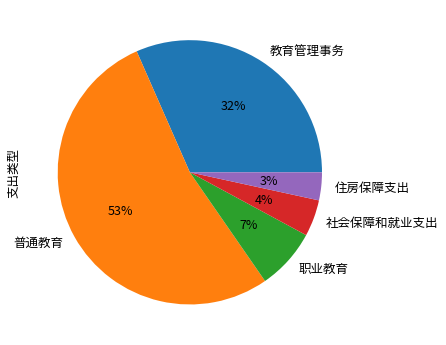

Approximately how many times larger is the value at 社会保障和就业支出 compared to 住房保障支出?

1.3